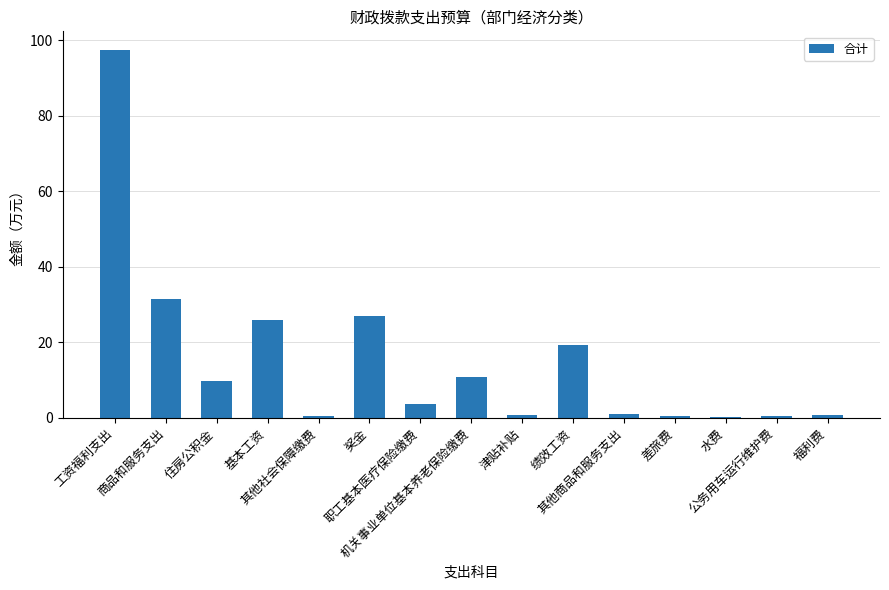

What is the maximum value shown in the chart?

97.5